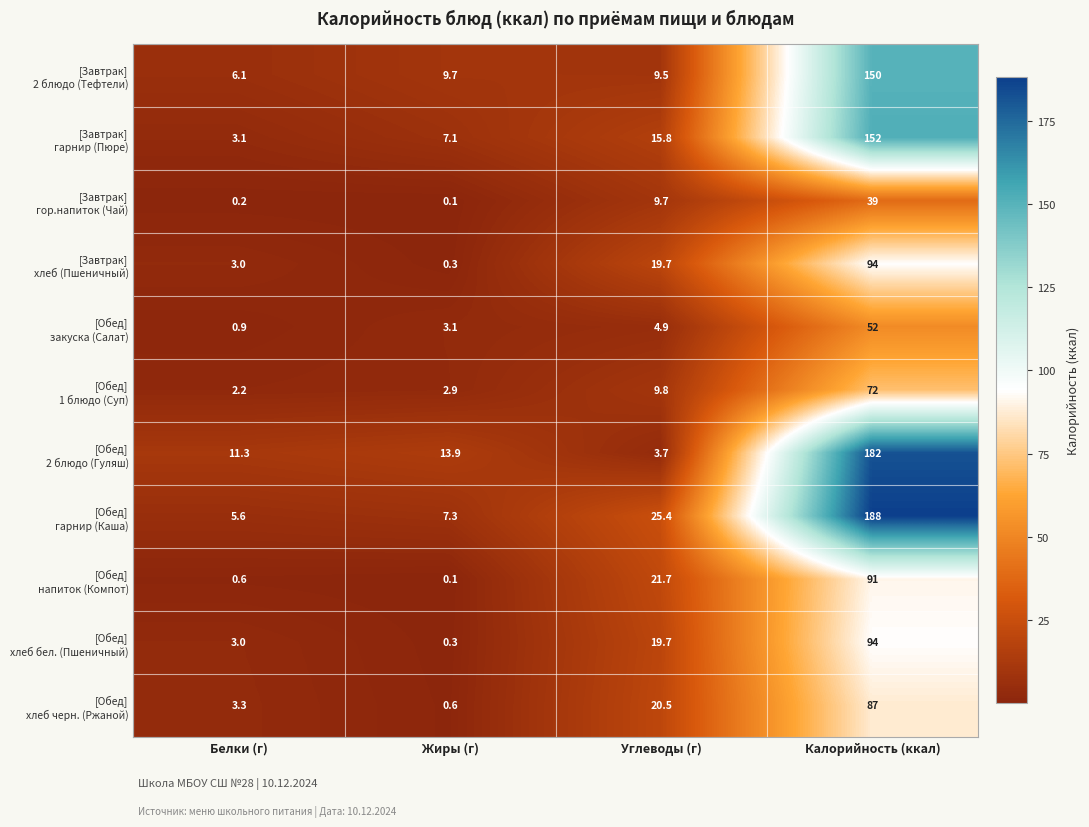

What is the spread (max minus min) of values at Жиры (г)?

13.8